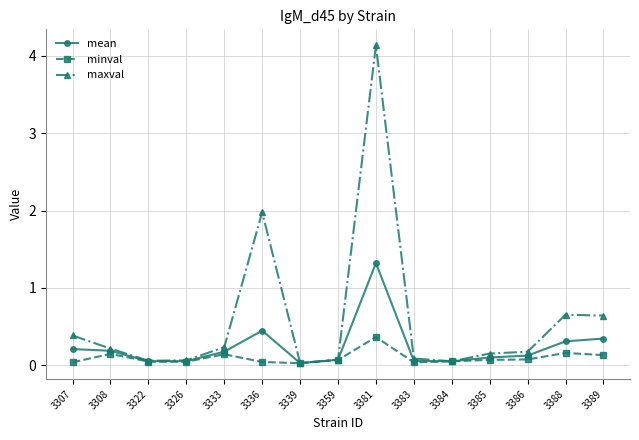

True or false: mean has a value of 0.1 at 3359.

True